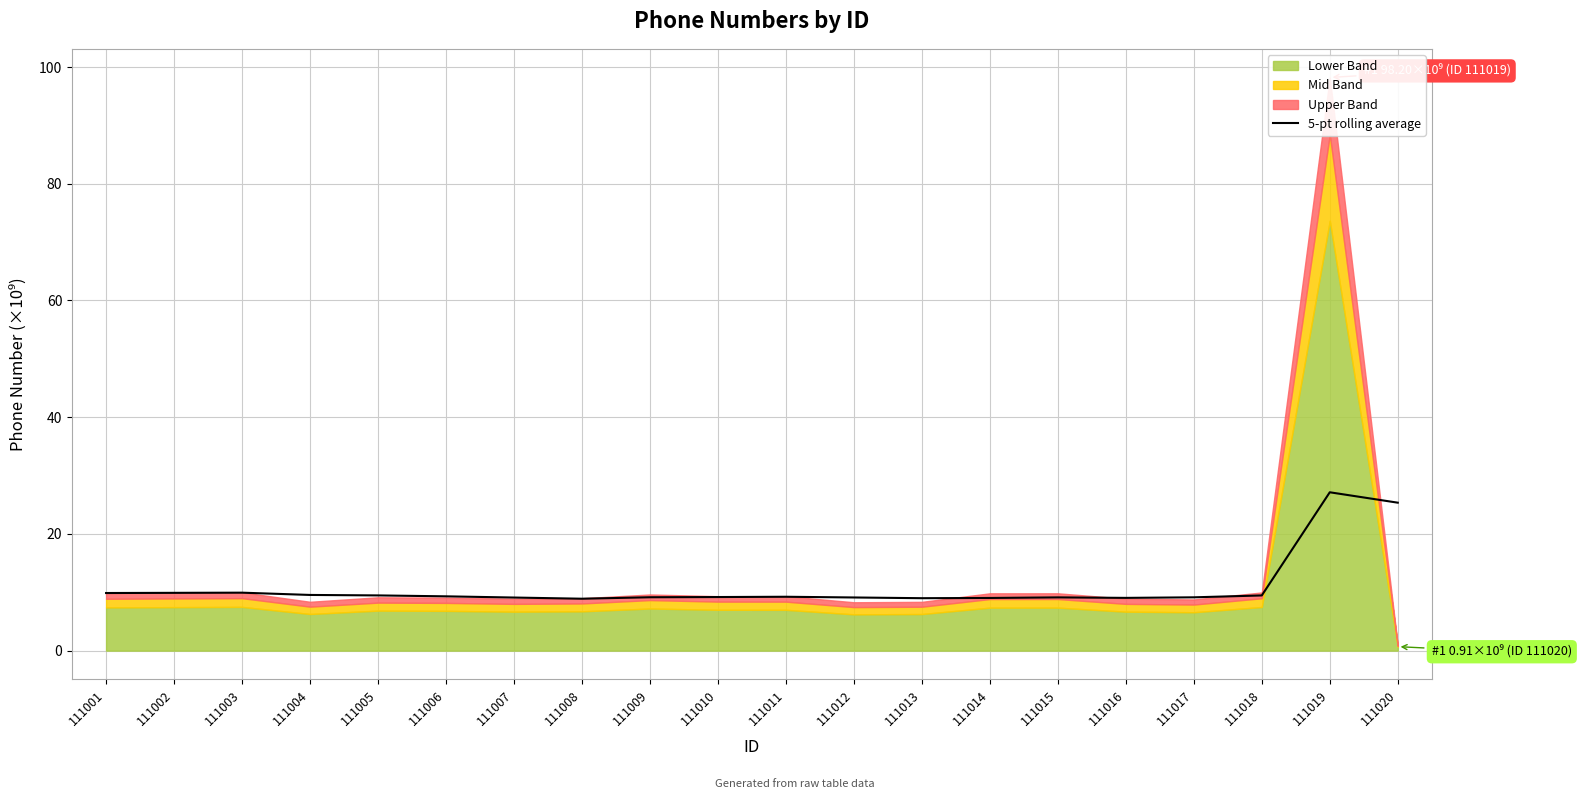

The value at 111015 is 12.7. True or false?

False